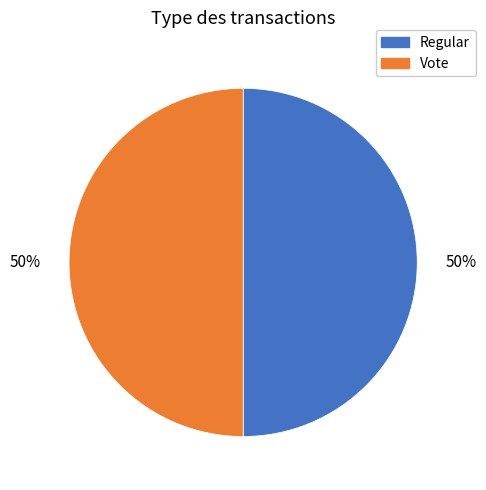

Is it true that Regular is 50% of the pie?

True